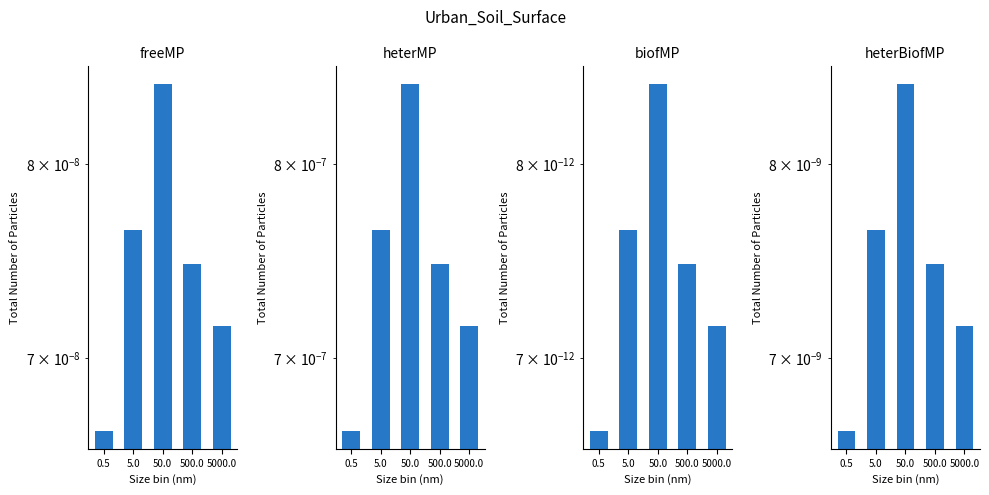

Reading right to left, transcribe all the data shown in this chart.

freeMP: 5000.0=0.0	500.0=0.0	50.0=0.0	5.0=0.0	0.5=0.0
heterMP: 5000.0=0.0	500.0=0.0	50.0=0.0	5.0=0.0	0.5=0.0
biofMP: 5000.0=0.0	500.0=0.0	50.0=0.0	5.0=0.0	0.5=0.0
heterBiofMP: 5000.0=0.0	500.0=0.0	50.0=0.0	5.0=0.0	0.5=0.0